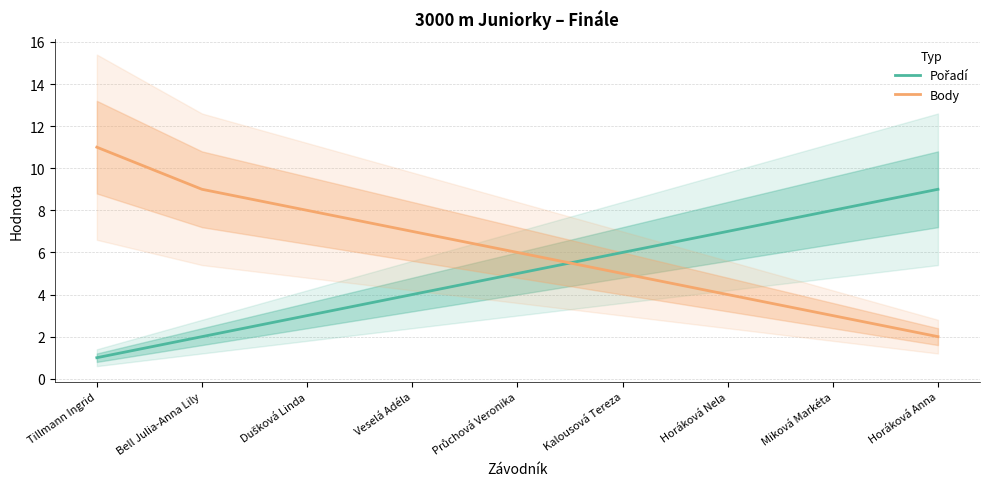

Is this an area chart (filled region under the line)?

No